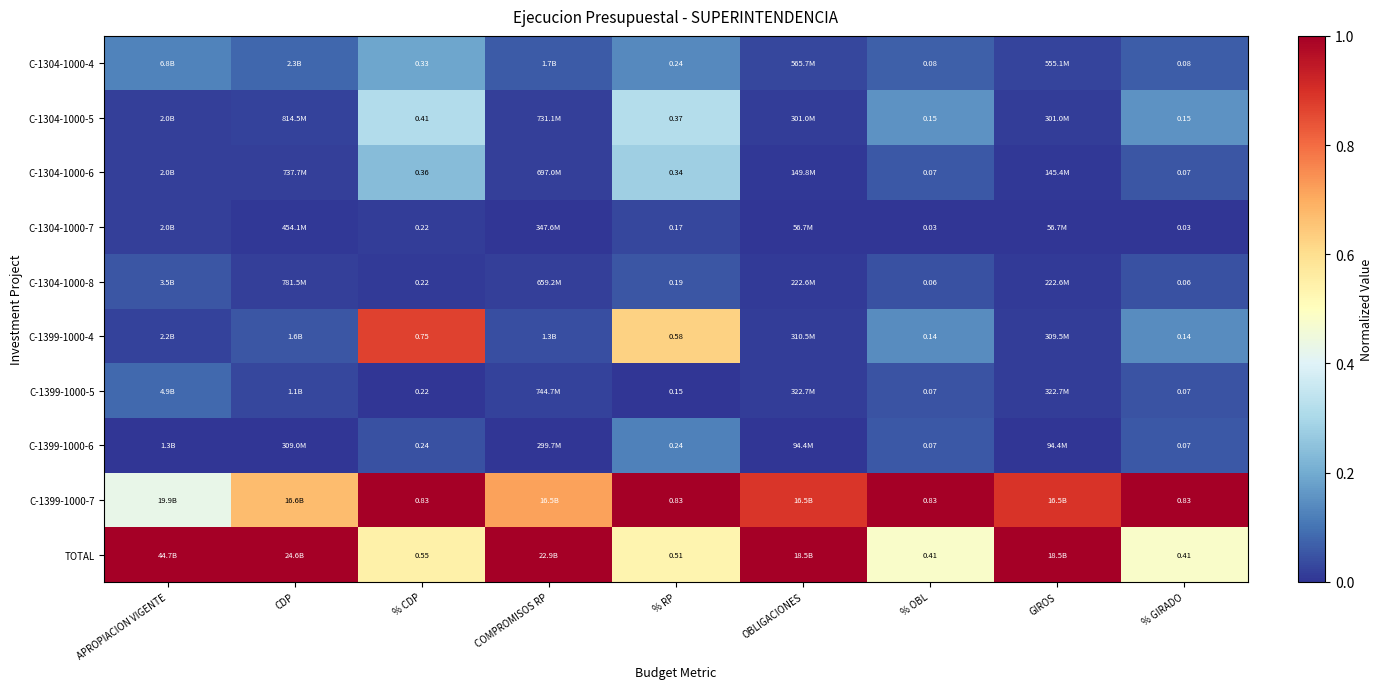

Which series changed the most between % CDP and OBLIGACIONES?

C-1399-1000-4